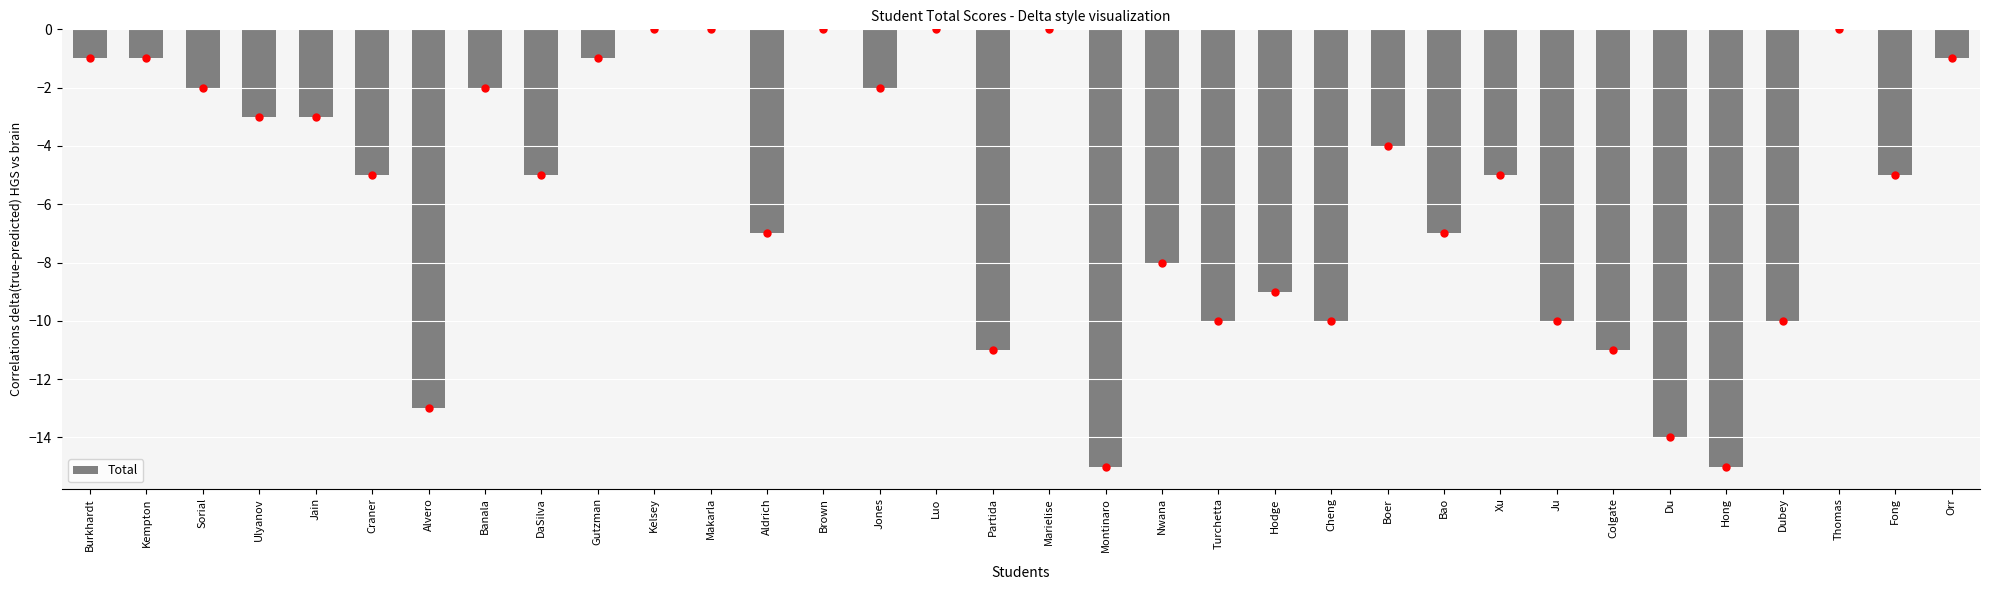

Is it true that the value at Banala is -1?

False